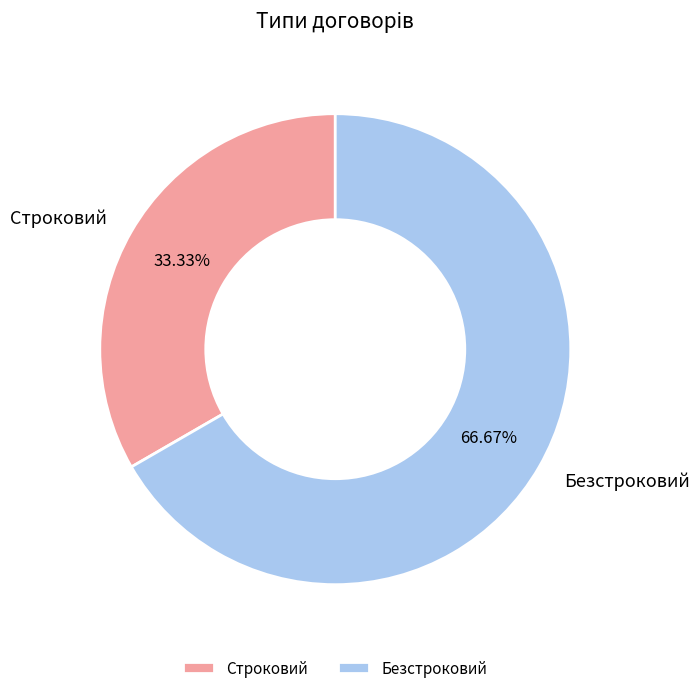

To the nearest percent, what is the average slice percentage?

50%